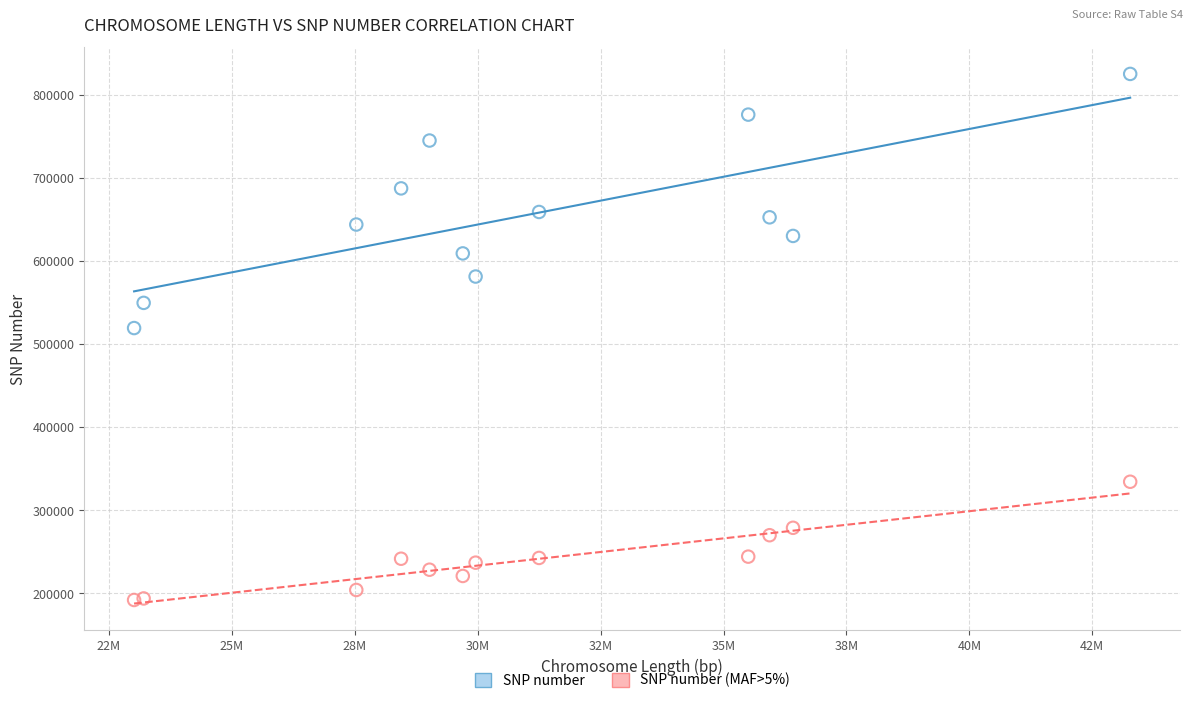

What are all the series names shown in the legend?

SNP number, SNP number (MAF>5%)